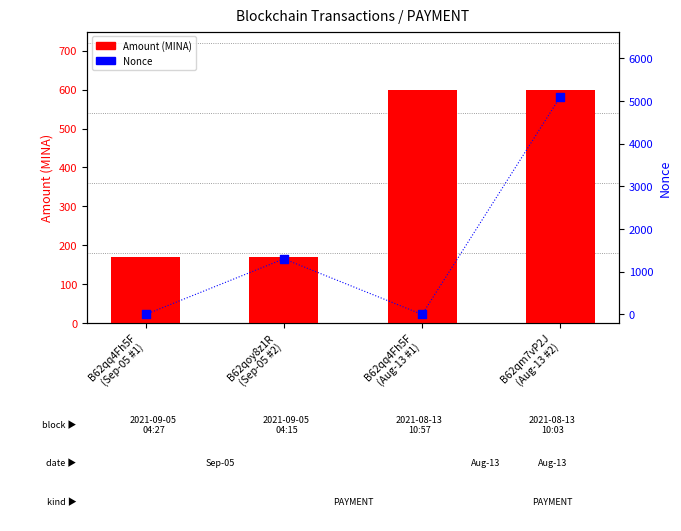

Which series reaches the minimum Y coordinate?

Nonce